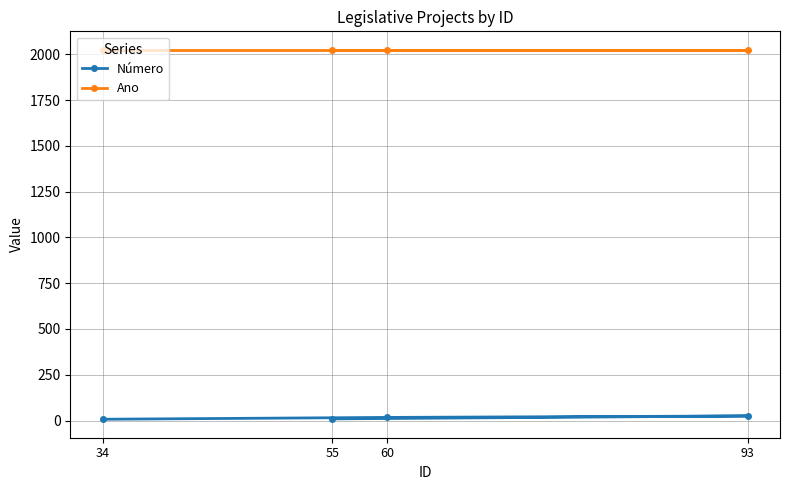

At how many categories does at least one series exceed 1842?

4